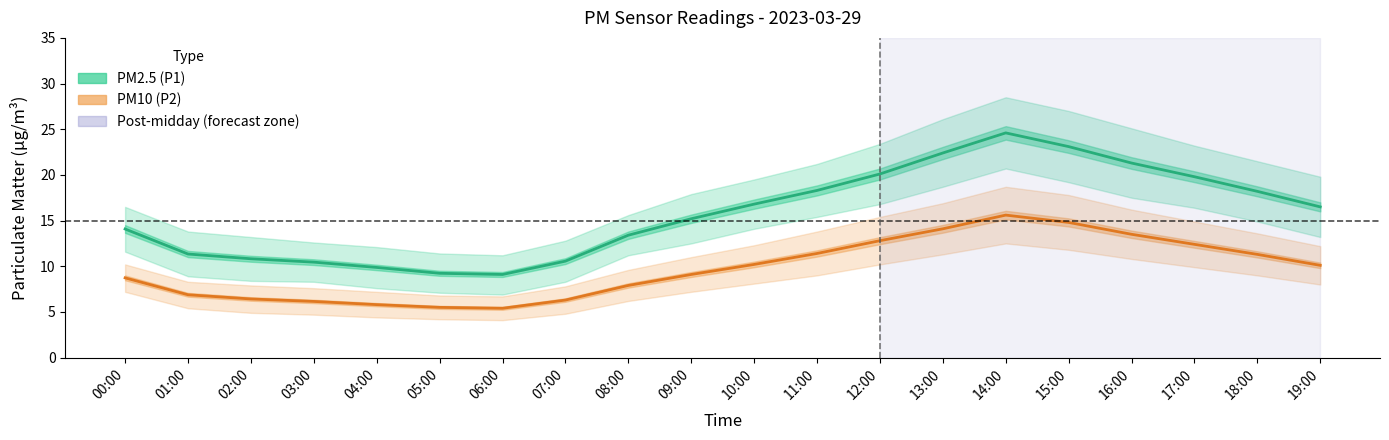

How many interior local peaks does the PM10 (P2) series have?

1